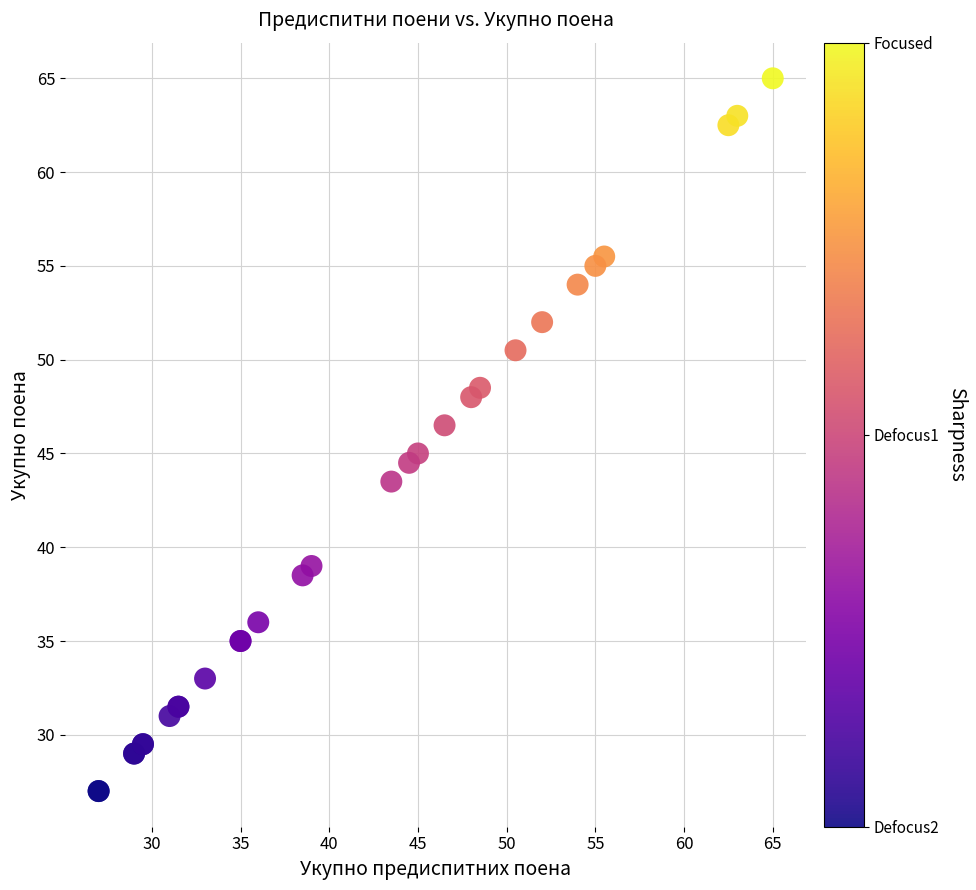

What Y value in the scatter plot is closest to 46?

46.5